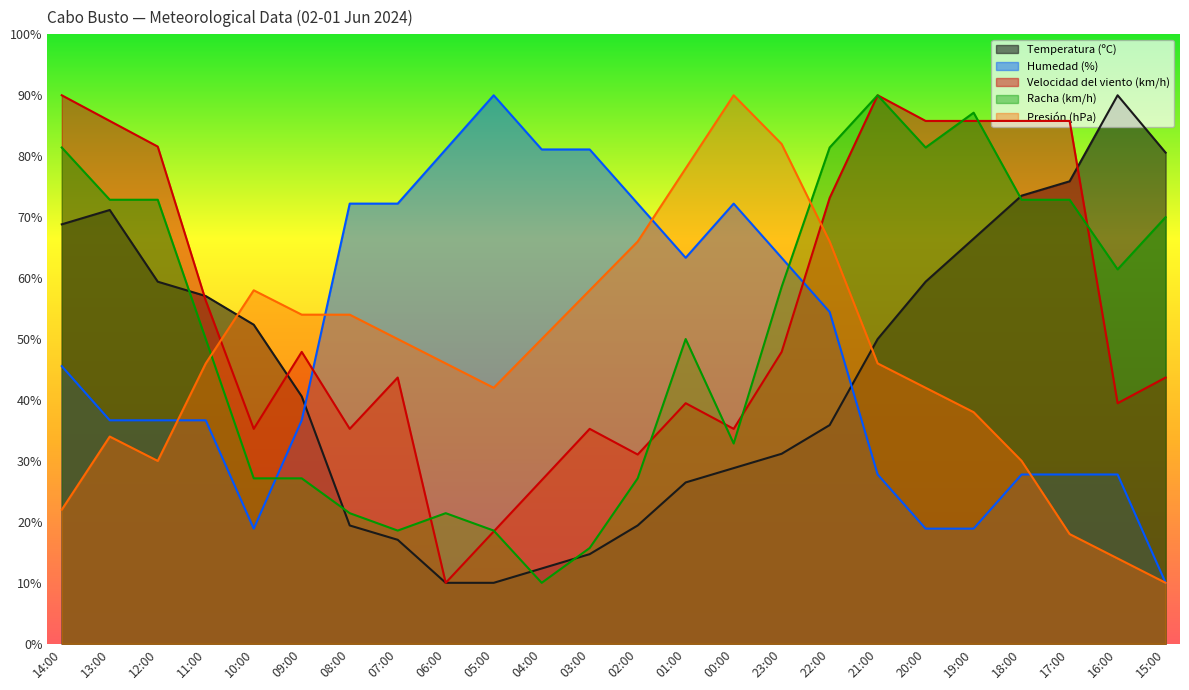

Reading left to right, transcribe all the data shown in this chart.

Temperatura (ºC): 14:00=68.8	13:00=71.2	12:00=59.4	11:00=57.1	10:00=52.4	09:00=40.6	08:00=19.4	07:00=17.1	06:00=10.0	05:00=10.0	04:00=12.4	03:00=14.7	02:00=19.4	01:00=26.5	00:00=28.8	23:00=31.2	22:00=35.9	21:00=50.0	20:00=59.4	19:00=66.5	18:00=73.5	17:00=75.9	16:00=90.0	15:00=80.6
Humedad (%): 14:00=45.6	13:00=36.7	12:00=36.7	11:00=36.7	10:00=18.9	09:00=36.7	08:00=72.2	07:00=72.2	06:00=81.1	05:00=90.0	04:00=81.1	03:00=81.1	02:00=72.2	01:00=63.3	00:00=72.2	23:00=63.3	22:00=54.4	21:00=27.8	20:00=18.9	19:00=18.9	18:00=27.8	17:00=27.8	16:00=27.8	15:00=10.0
Velocidad del viento (km/h): 14:00=90.0	13:00=85.8	12:00=81.6	11:00=56.3	10:00=35.3	09:00=47.9	08:00=35.3	07:00=43.7	06:00=10.0	05:00=18.4	04:00=26.8	03:00=35.3	02:00=31.1	01:00=39.5	00:00=35.3	23:00=47.9	22:00=73.2	21:00=90.0	20:00=85.8	19:00=85.8	18:00=85.8	17:00=85.8	16:00=39.5	15:00=43.7
Racha (km/h): 14:00=81.4	13:00=72.9	12:00=72.9	11:00=50.0	10:00=27.1	09:00=27.1	08:00=21.4	07:00=18.6	06:00=21.4	05:00=18.6	04:00=10.0	03:00=15.7	02:00=27.1	01:00=50.0	00:00=32.9	23:00=58.6	22:00=81.4	21:00=90.0	20:00=81.4	19:00=87.1	18:00=72.9	17:00=72.9	16:00=61.4	15:00=70.0
Presión (hPa): 14:00=22.0	13:00=34.0	12:00=30.0	11:00=46.0	10:00=58.0	09:00=54.0	08:00=54.0	07:00=50.0	06:00=46.0	05:00=42.0	04:00=50.0	03:00=58.0	02:00=66.0	01:00=78.0	00:00=90.0	23:00=82.0	22:00=66.0	21:00=46.0	20:00=42.0	19:00=38.0	18:00=30.0	17:00=18.0	16:00=14.0	15:00=10.0